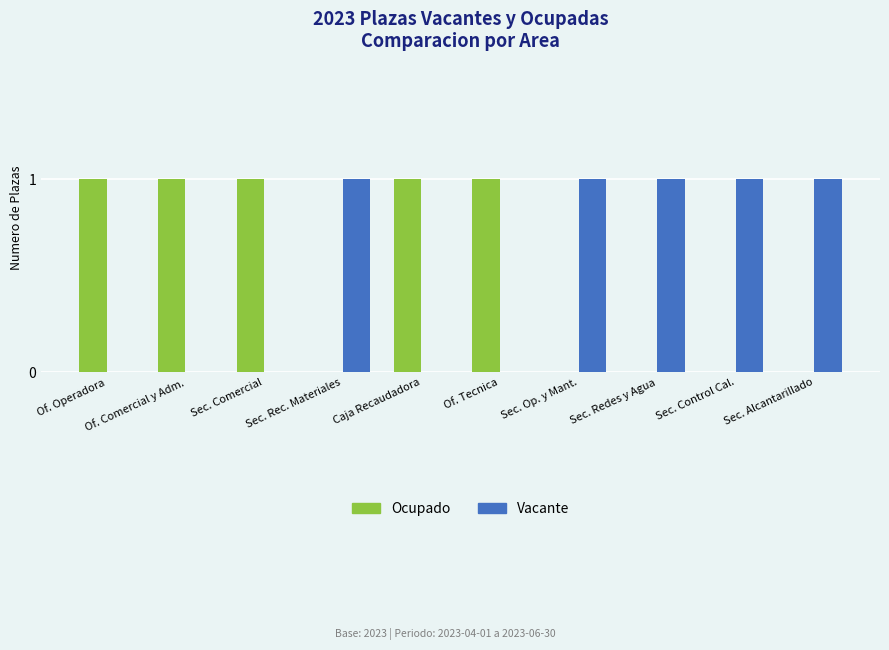

Is the value of Vacante at Of. Comercial y Adm. greater than the value of Ocupado at Of. Operadora?

No